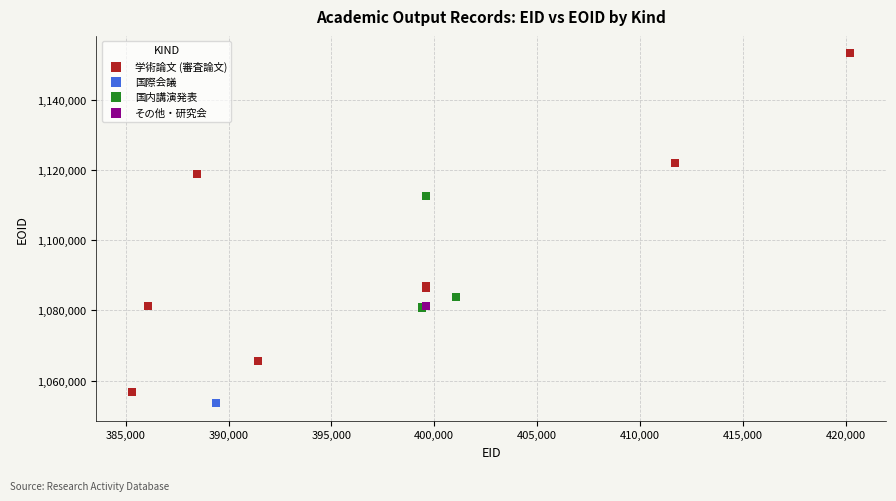

Which series contains the highest Y value?

学術論文 (審査論文)